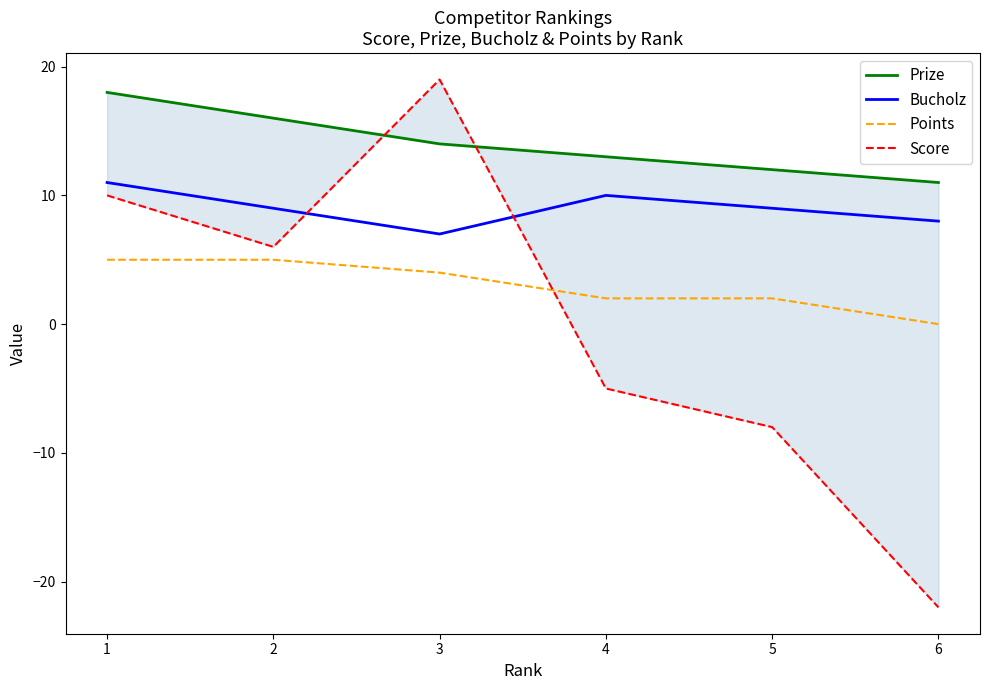

What is the average value of the Points series?

3